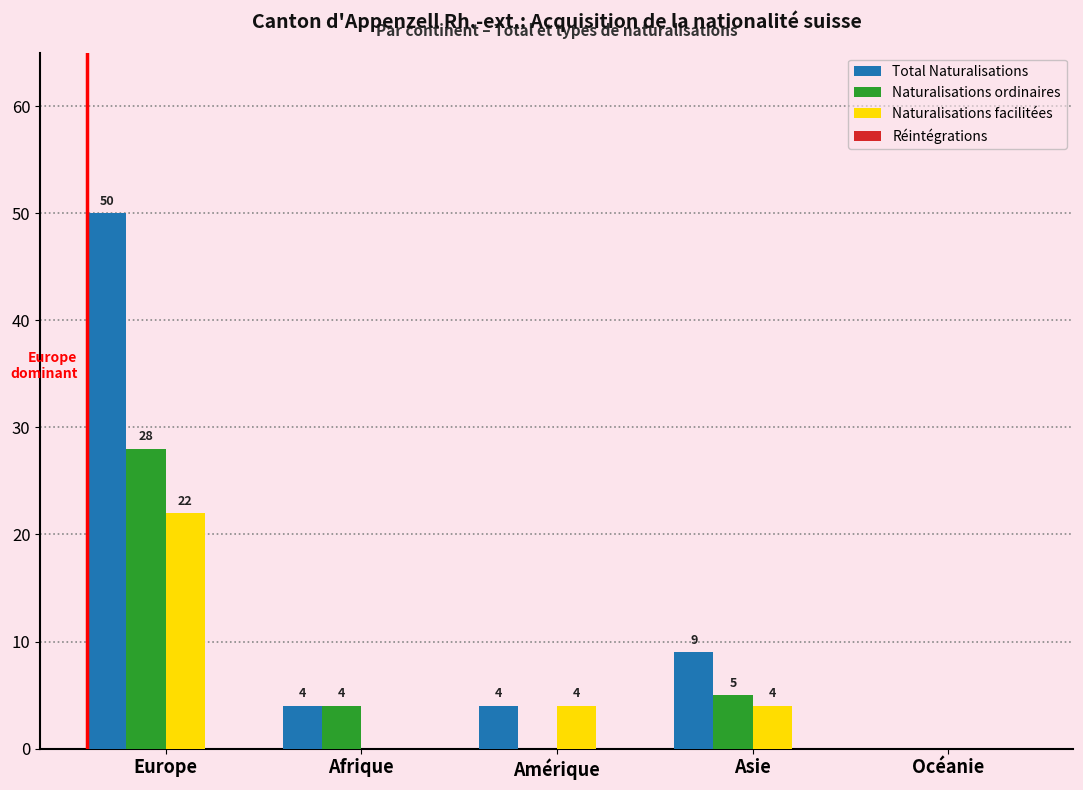

Reading left to right, what are all the values shown in this chart?

Total Naturalisations: Europe=50	Afrique=4	Amérique=4	Asie=9	Océanie=0
Naturalisations ordinaires: Europe=28	Afrique=4	Amérique=0	Asie=5	Océanie=0
Naturalisations facilitées: Europe=22	Afrique=0	Amérique=4	Asie=4	Océanie=0